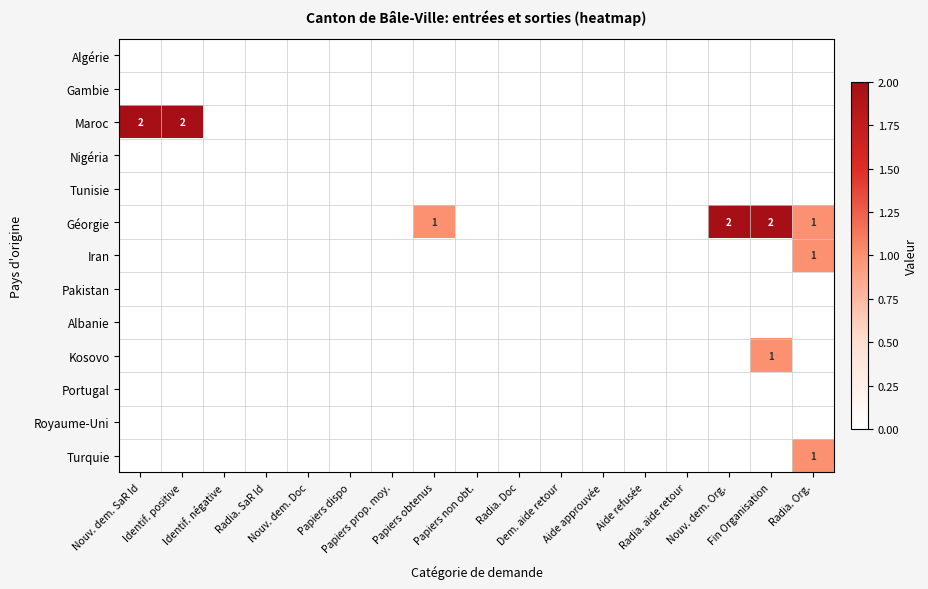

Is it true that Pakistan equals 0 at Papiers dispo?

True